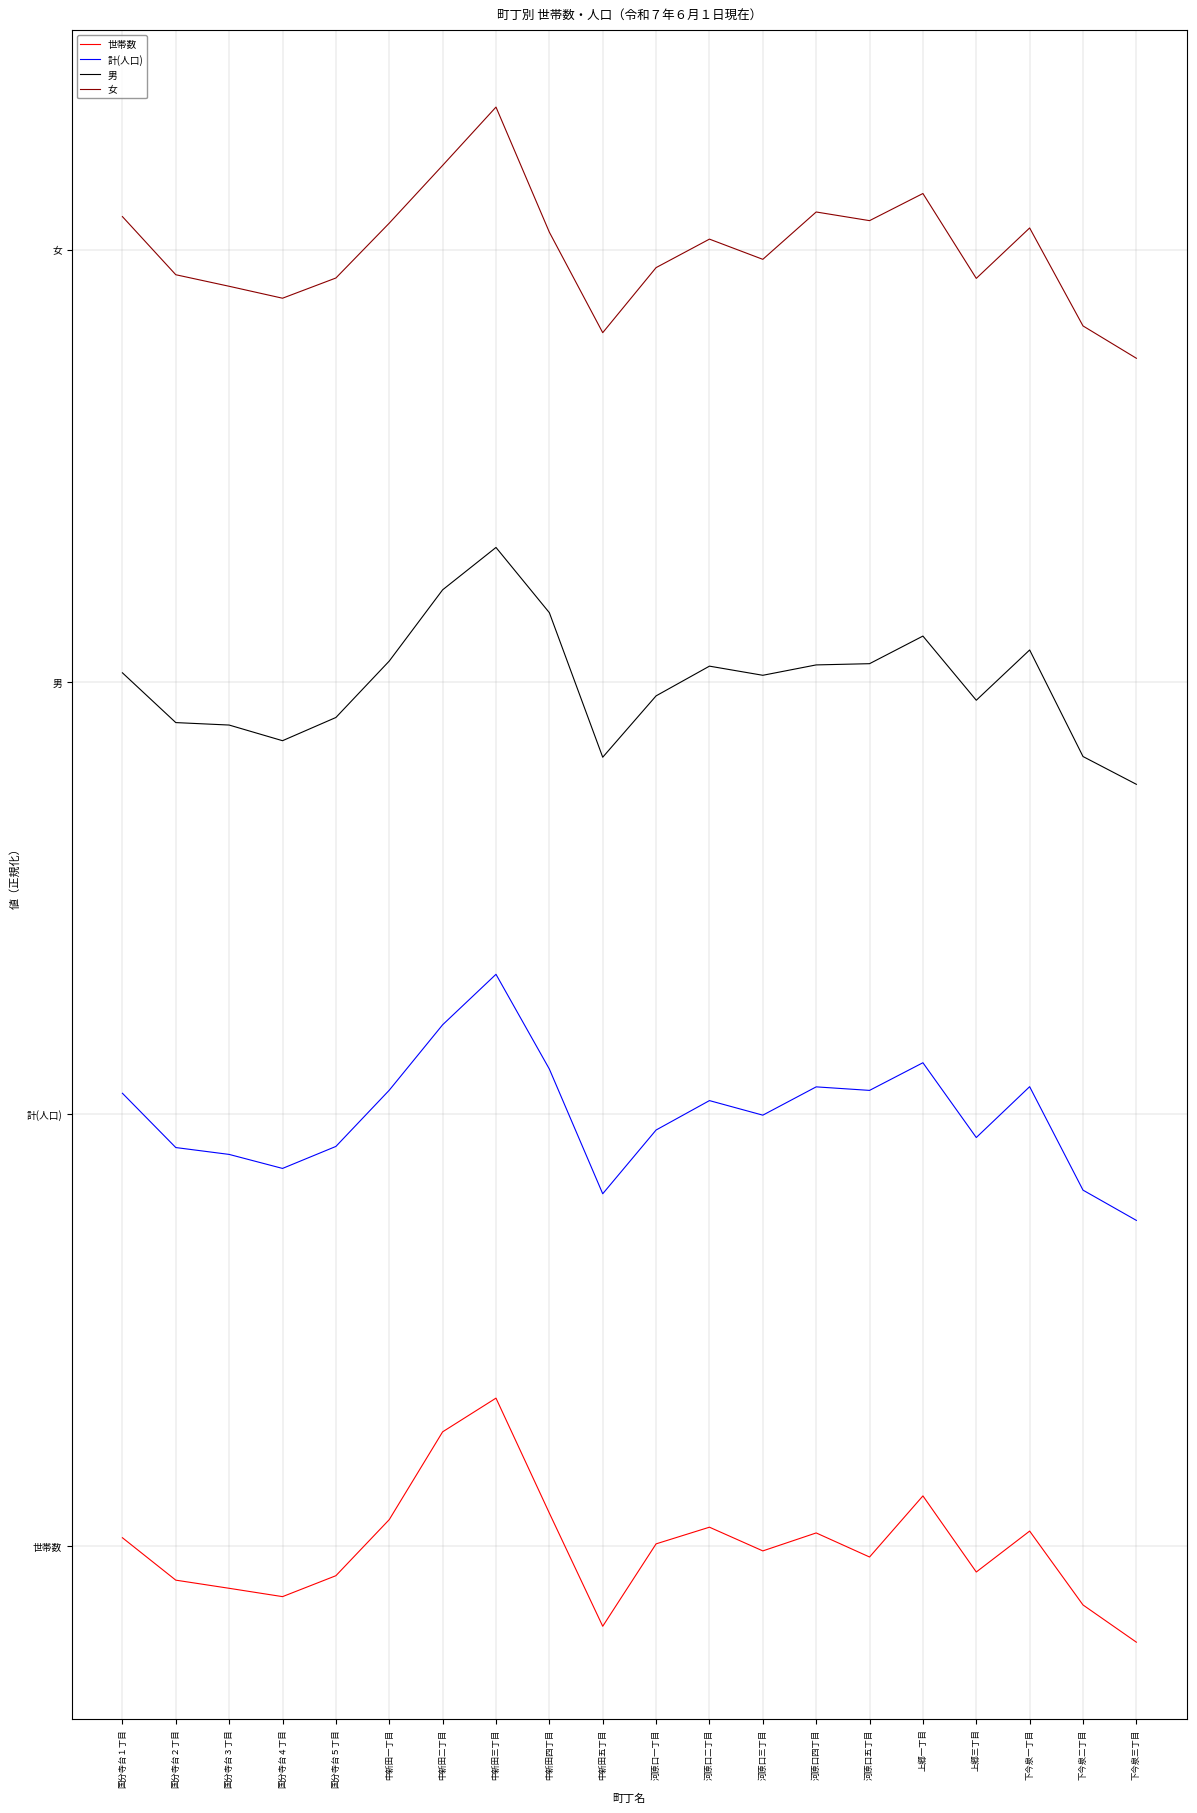

True or false: 計(人口) and 男 cross at least once.

False